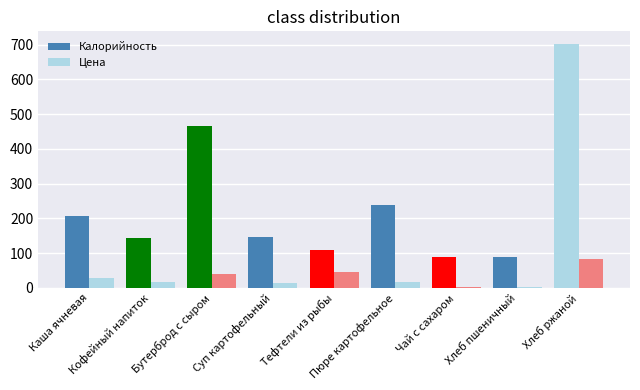

Reading left to right, extract all data points from this chart.

Калорийность: Каша ячневая=208.0	Кофейный напиток=144.0	Бутерброд с сыром=467.0	Суп картофельный=147.0	Тефтели из рыбы=109.0	Пюре картофельное=238.0	Чай с сахаром=88.0	Хлеб пшеничный=90.0	Хлеб ржаной=703.0
Цена: Каша ячневая=28.2	Кофейный напиток=15.6	Бутерброд с сыром=39.2	Суп картофельный=15.1	Тефтели из рыбы=46.7	Пюре картофельное=17.0	Чай с сахаром=3.0	Хлеб пшеничный=1.2	Хлеб ржаной=83.0